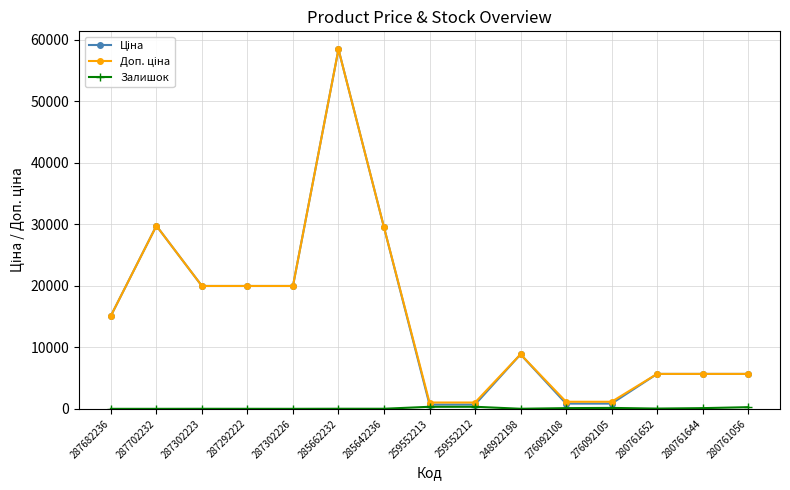

At which category is the sum across all series the highest?

285662232